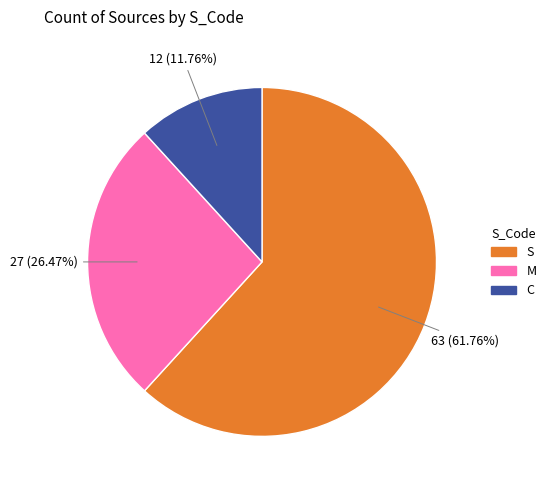

The C slice represents 20% of the pie. True or false?

False